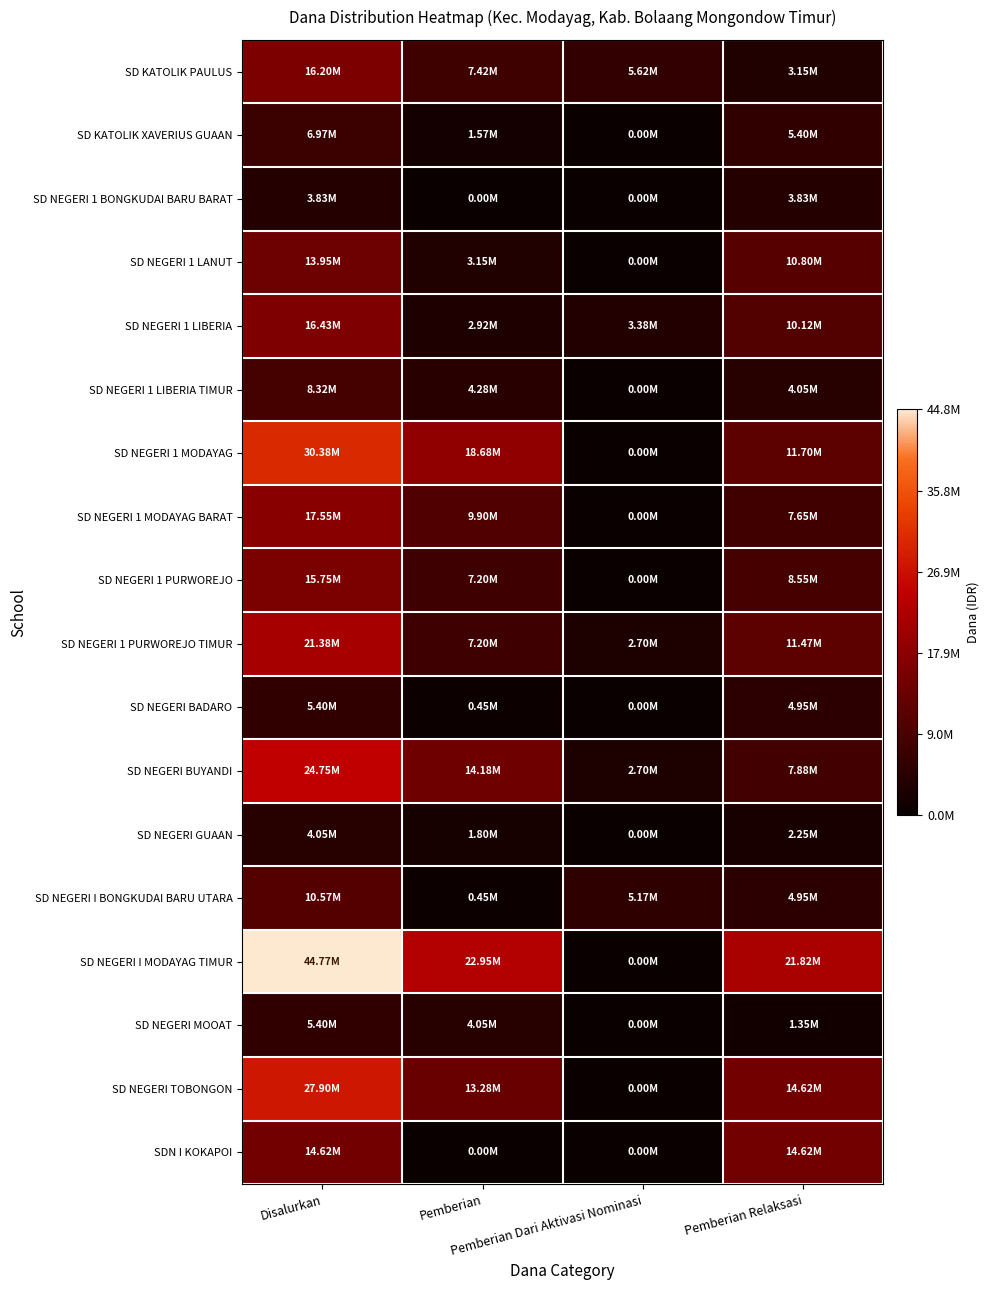

At Pemberian, list the series in order from smallest to largest.

SD NEGERI 1 BONGKUDAI BARU BARAT, SDN I KOKAPOI, SD NEGERI BADARO, SD NEGERI I BONGKUDAI BARU UTARA, SD KATOLIK XAVERIUS GUAAN, SD NEGERI GUAAN, SD NEGERI 1 LIBERIA, SD NEGERI 1 LANUT, SD NEGERI MOOAT, SD NEGERI 1 LIBERIA TIMUR, SD NEGERI 1 PURWOREJO, SD NEGERI 1 PURWOREJO TIMUR, SD KATOLIK PAULUS, SD NEGERI 1 MODAYAG BARAT, SD NEGERI TOBONGON, SD NEGERI BUYANDI, SD NEGERI 1 MODAYAG, SD NEGERI I MODAYAG TIMUR